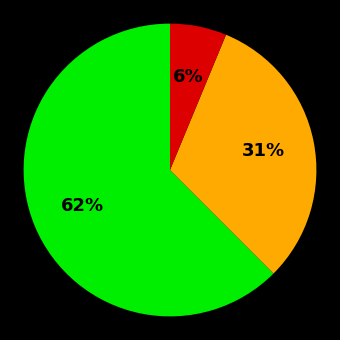

Is there a majority slice in this chart?

Yes